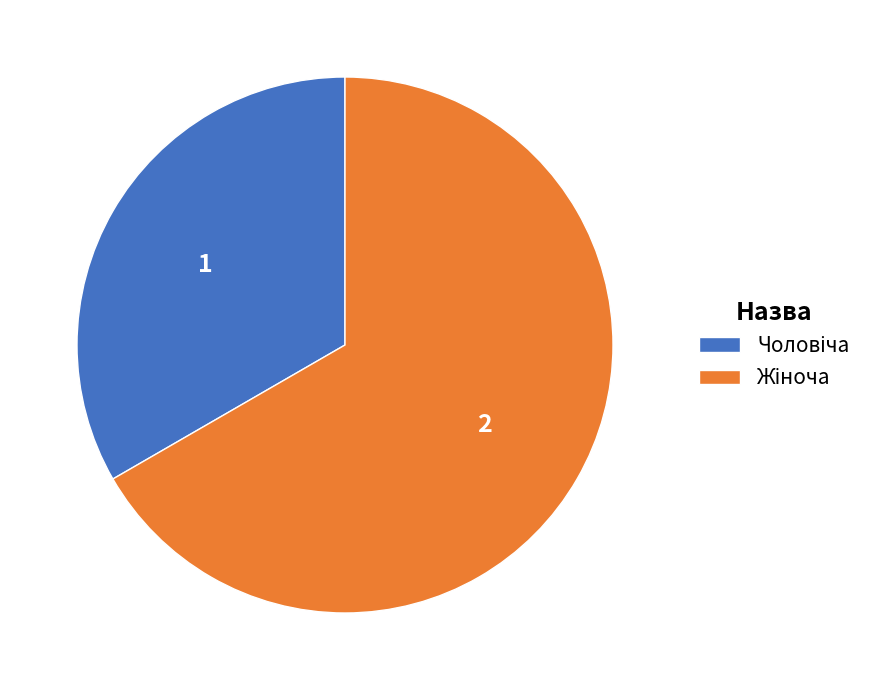

What percentage is NOT represented by Жіноча?

33.3%